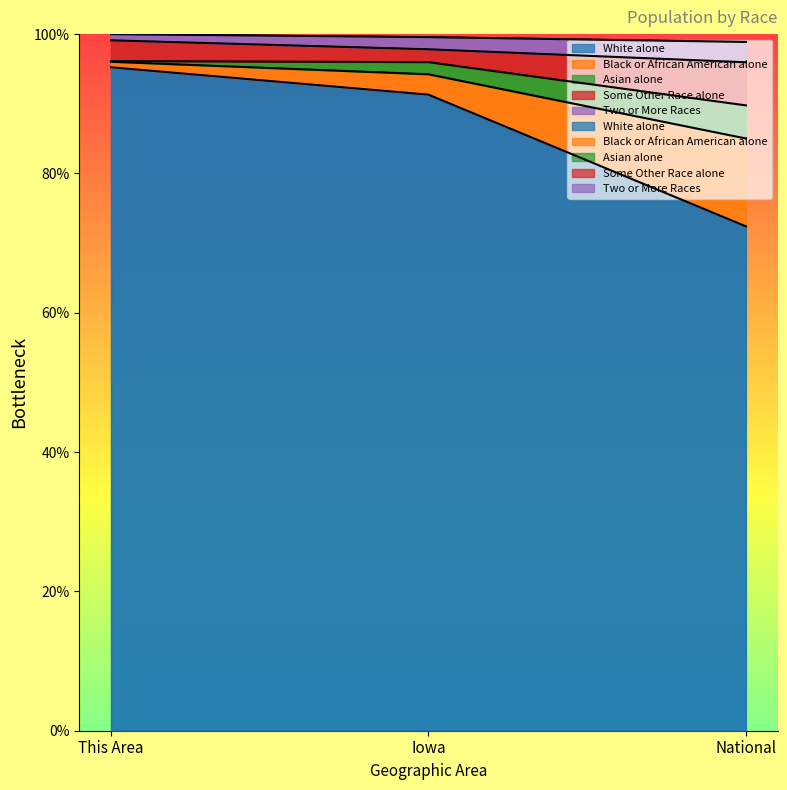

What is the difference between the White alone values at This Area and National?

6.4